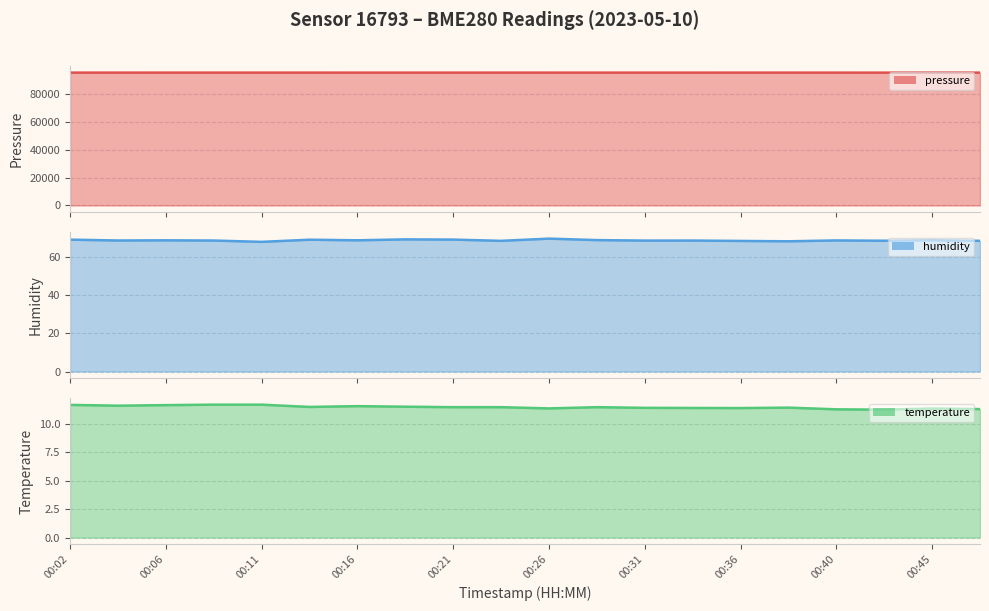

At how many categories does at least one series exceed 71492?

20